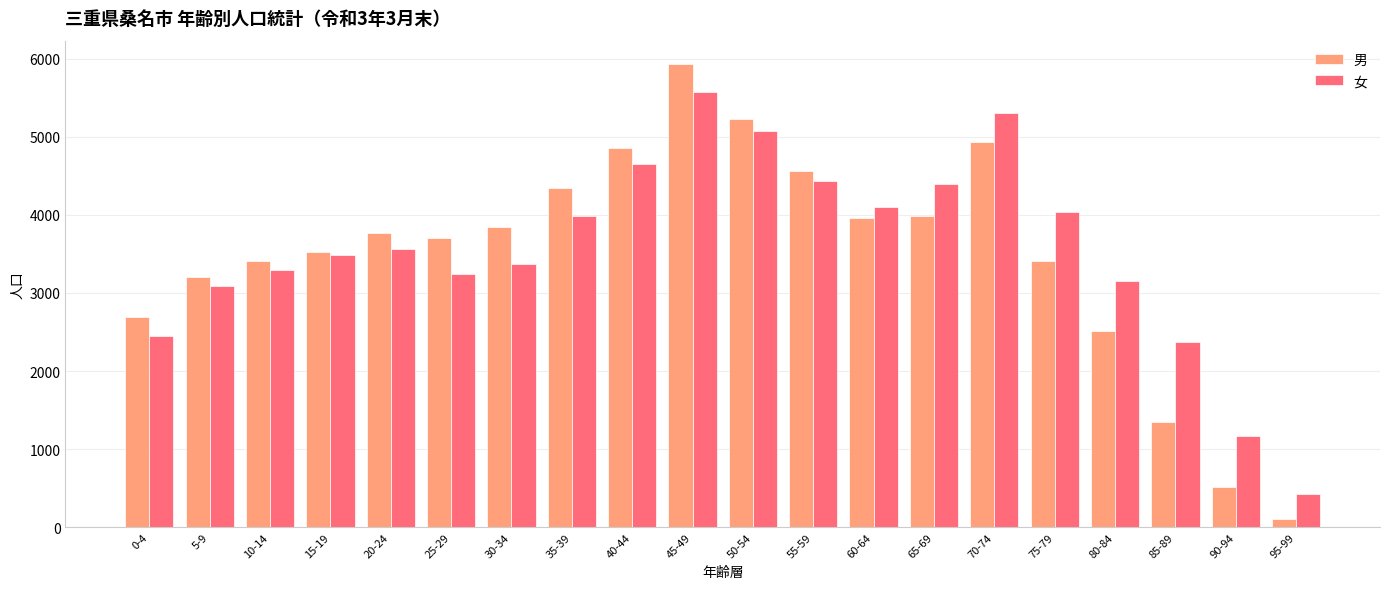

The value of 男 at 70-74 is 8529. True or false?

False